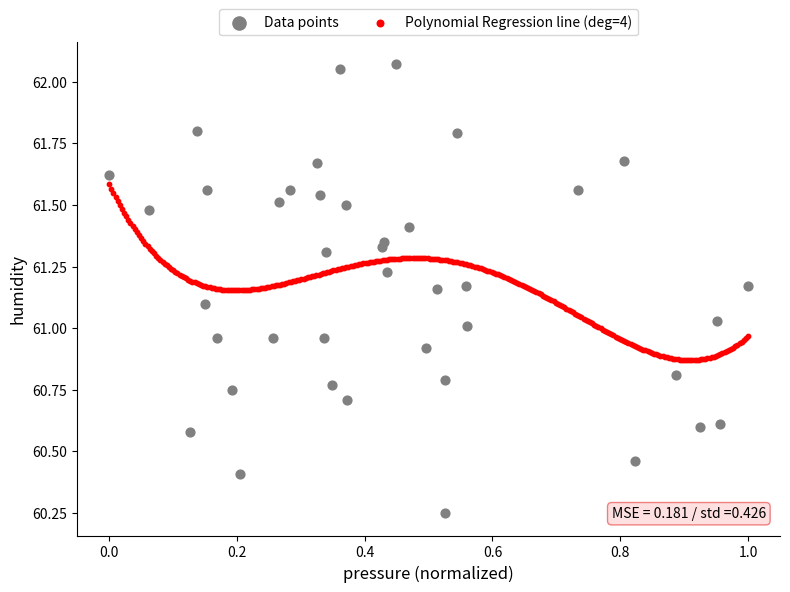

Which series has the widest spread of Y values?

Data points